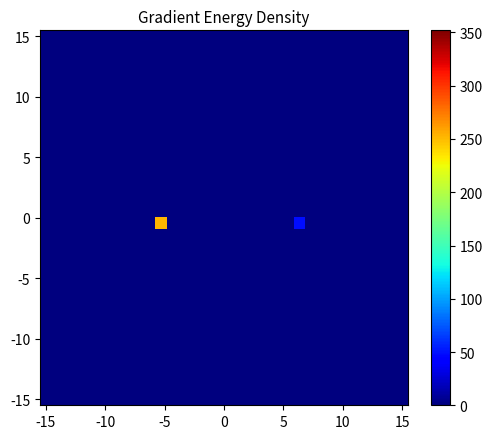

At how many categories does at least one series exceed 226?

1